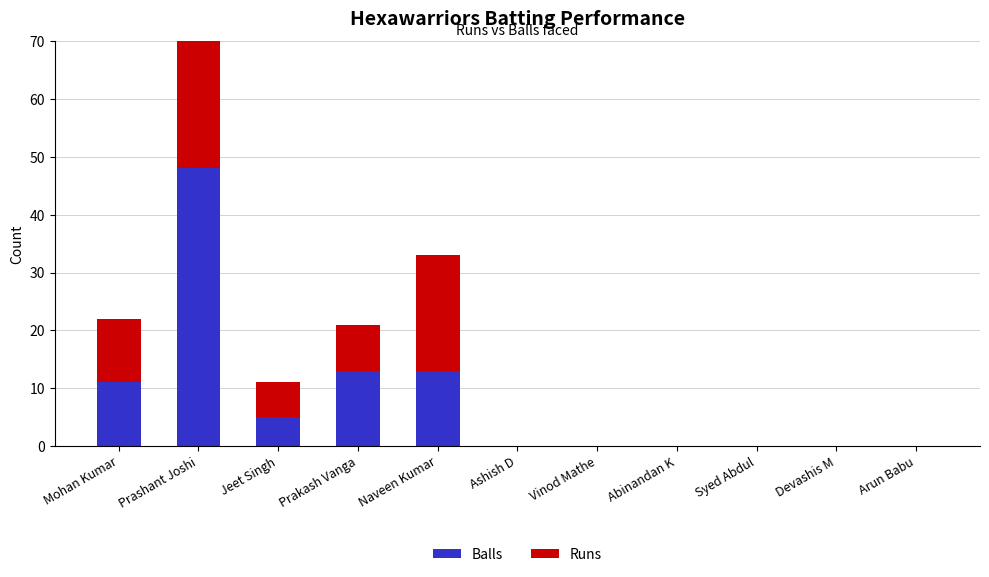

Read the Runs value at Prakash Vanga.

8